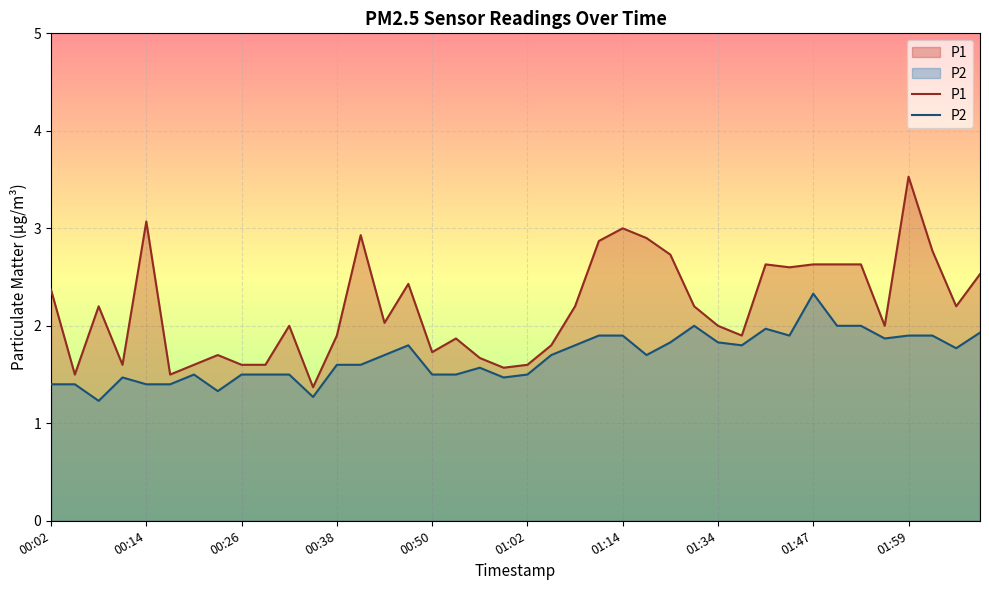

How many categories are shown in the chart?

40